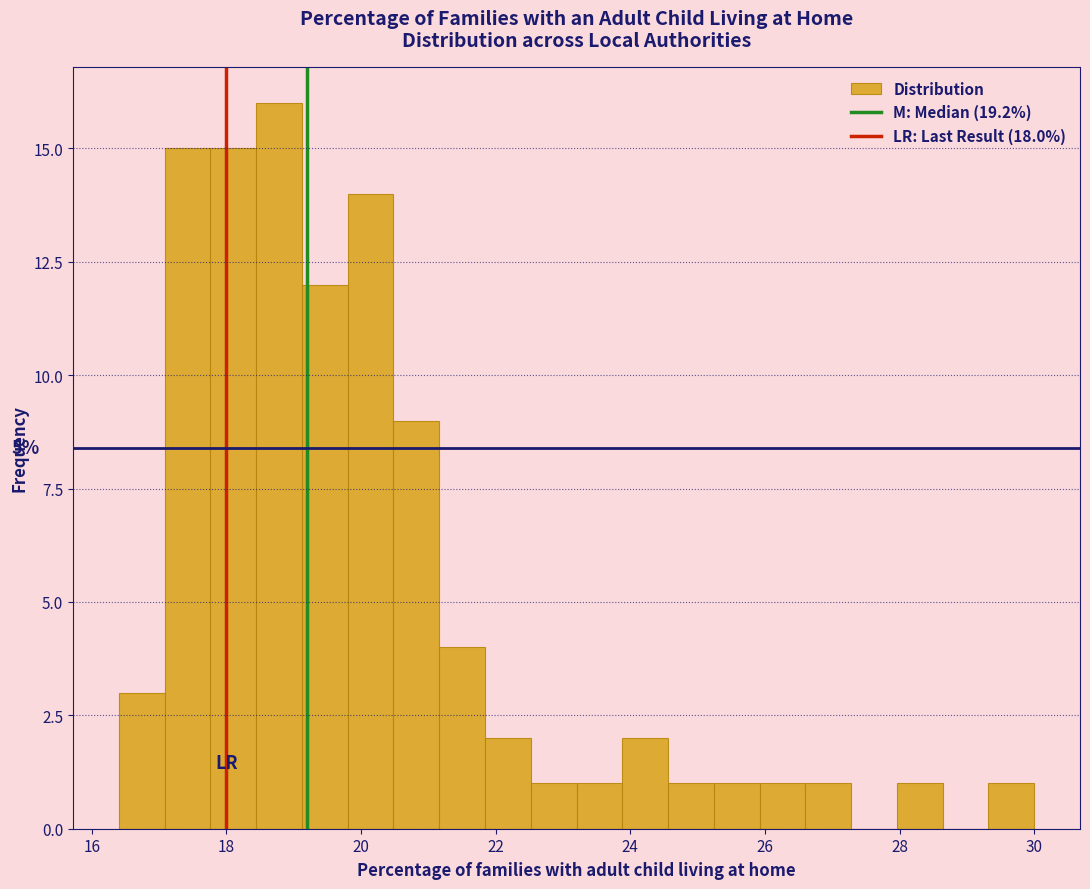

Read against the x-axis, roughly where is the centre of the tallest bar?

18.8